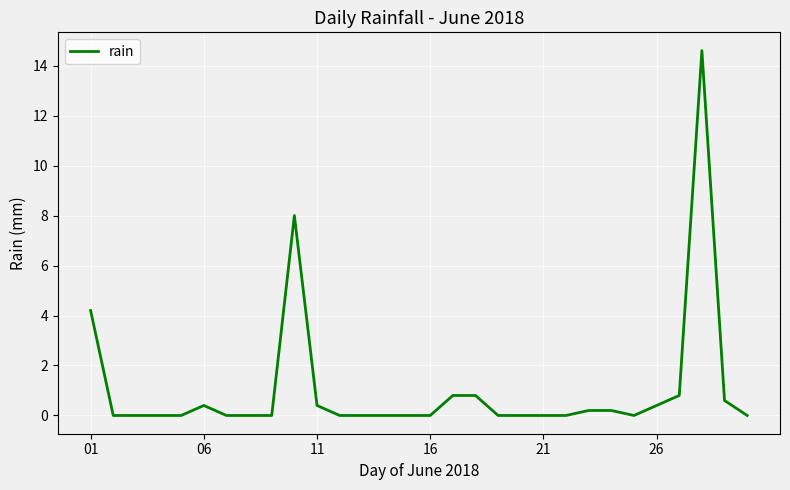

Does the chart have visible grid lines?

Yes